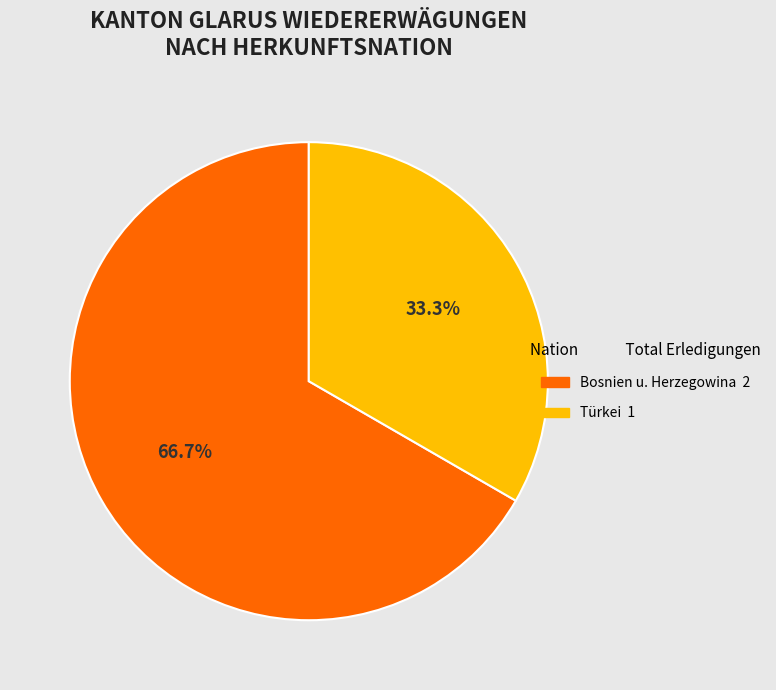

Is there a majority slice in this chart?

Yes